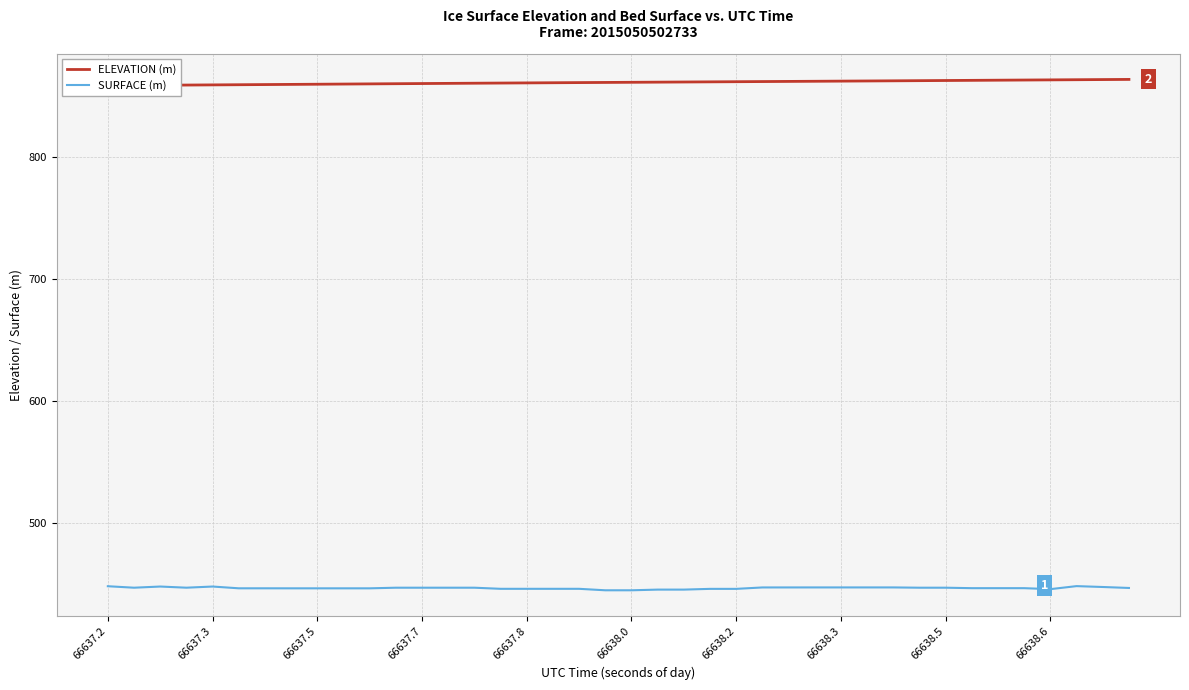

True or false: SURFACE (m) and ELEVATION (m) cross at least once.

False